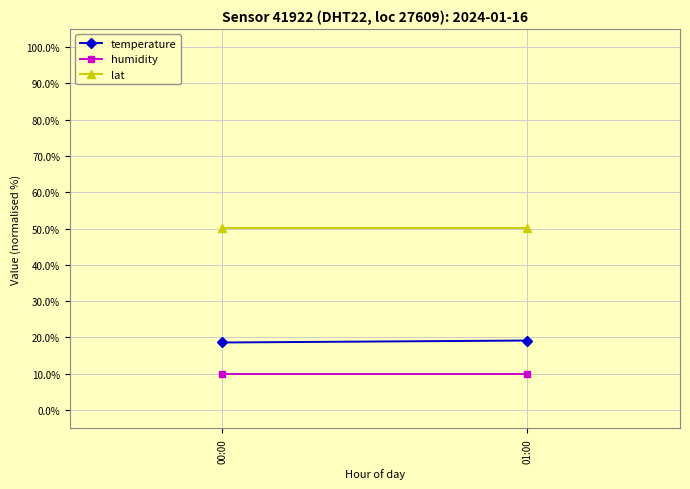

What is the label of the 1st point from the right?

01:00